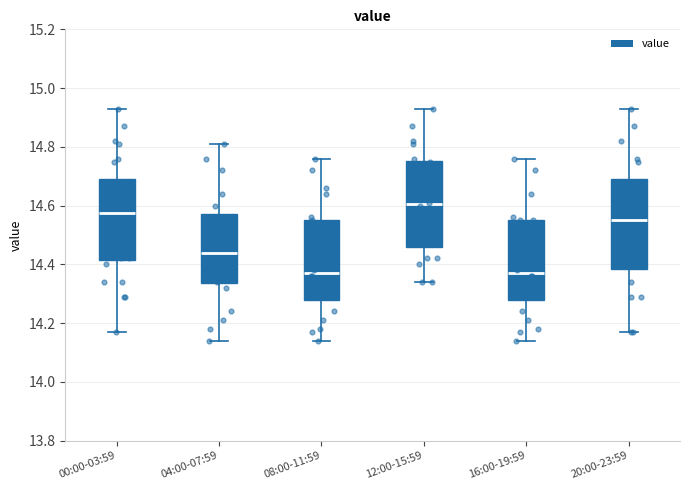

Reading left to right, read every box against the y-axis: the position of its median line, the range the box covers, and the ends of its whiskers. The values are not printed on the chart, so give them approximately, as read against the axis.

00:00-03:59: median 14.58, box 14.42 to 14.70, whiskers 14.18 to 14.94
04:00-07:59: median 14.44, box 14.34 to 14.58, whiskers 14.14 to 14.82
08:00-11:59: median 14.38, box 14.28 to 14.56, whiskers 14.14 to 14.76
12:00-15:59: median 14.60, box 14.46 to 14.76, whiskers 14.34 to 14.94
16:00-19:59: median 14.38, box 14.28 to 14.56, whiskers 14.14 to 14.76
20:00-23:59: median 14.56, box 14.38 to 14.70, whiskers 14.18 to 14.94